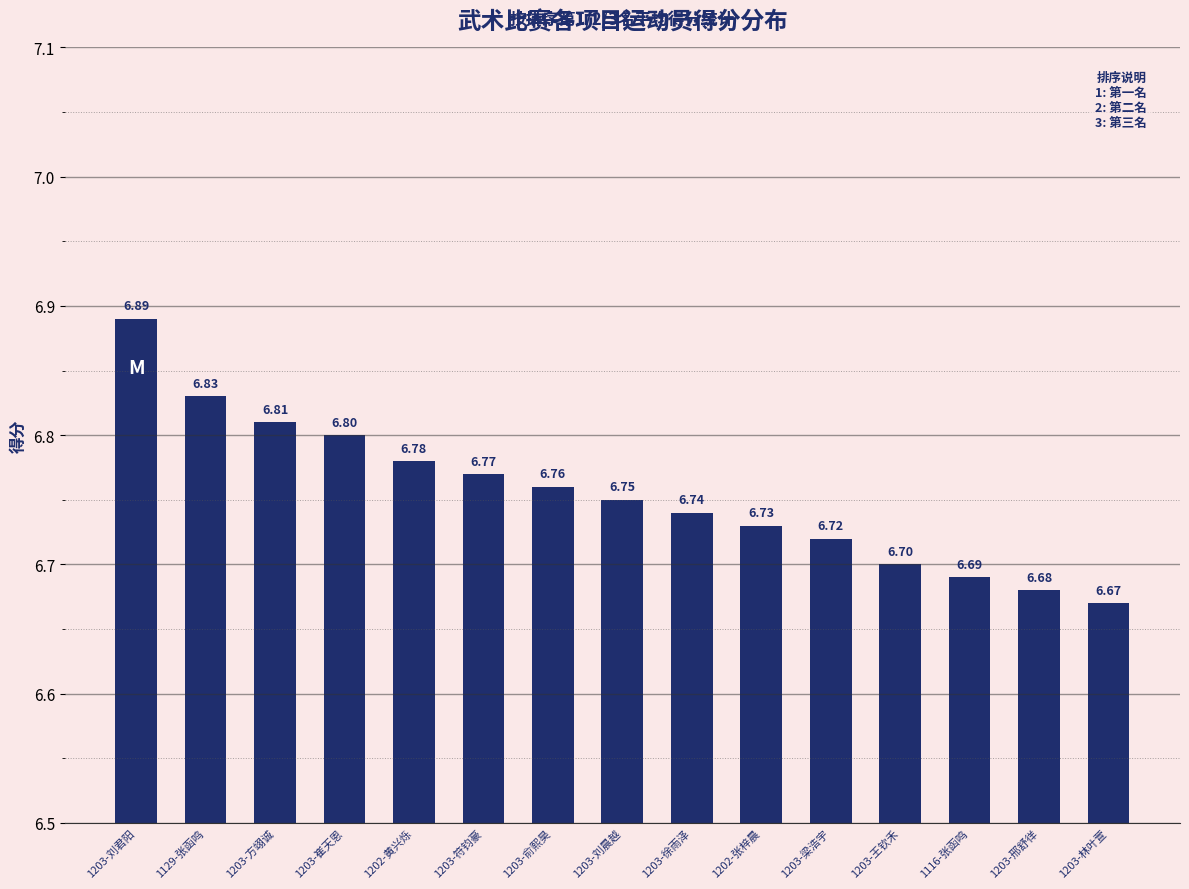

Reading left to right, extract all data points from this chart.

6.9	6.8	6.8	6.8	6.8	6.8	6.8	6.8	6.7	6.7	6.7	6.7	6.7	6.7	6.7